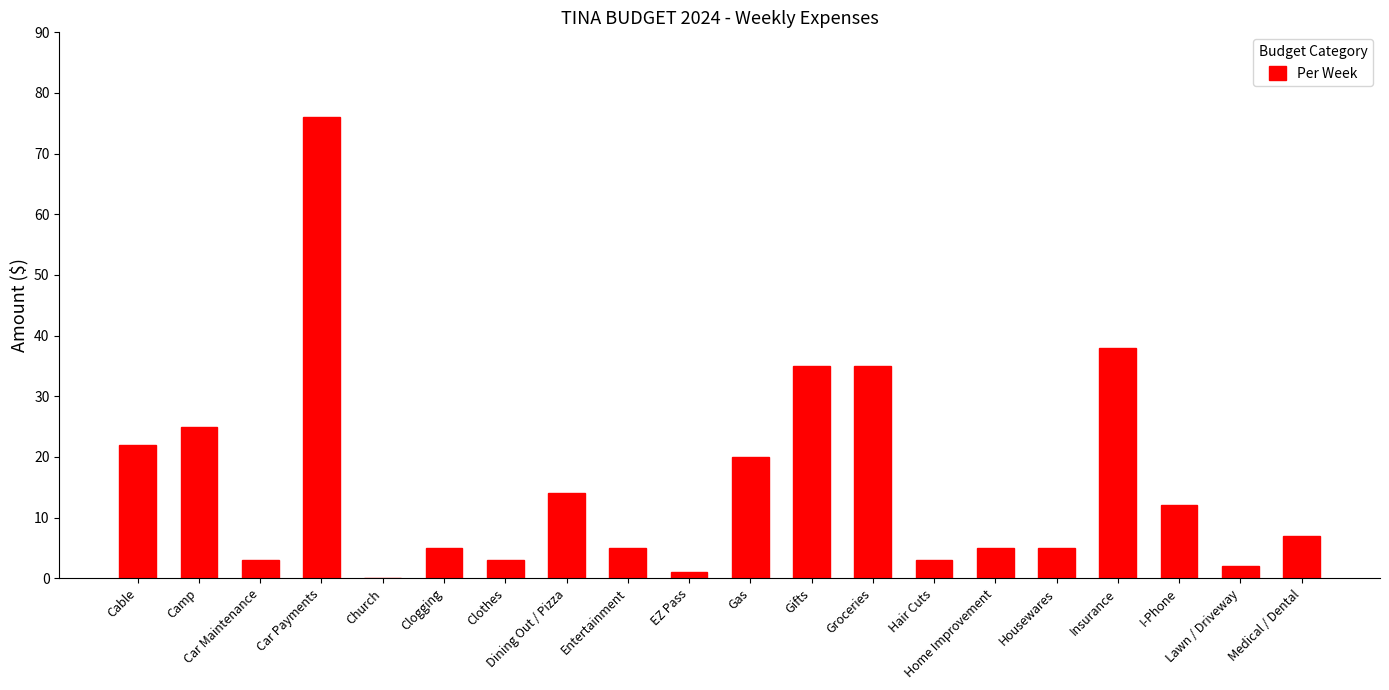

Which has a higher value, Gifts or Clogging?

Gifts